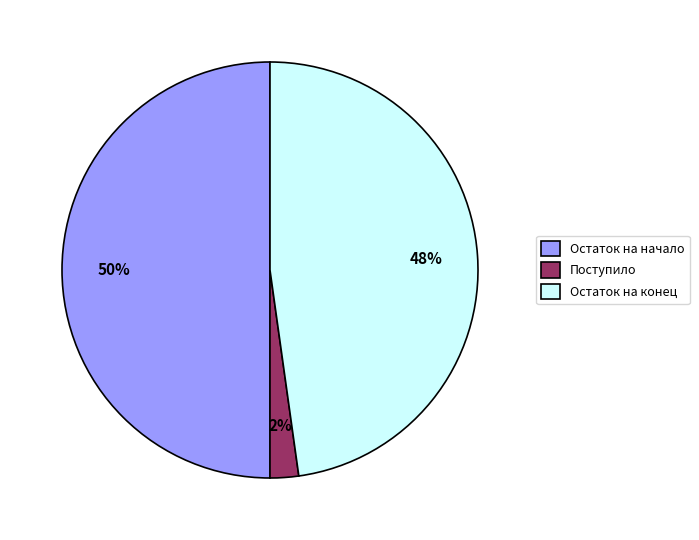

Do Поступило and Остаток на начало together represent more than half of the pie?

Yes